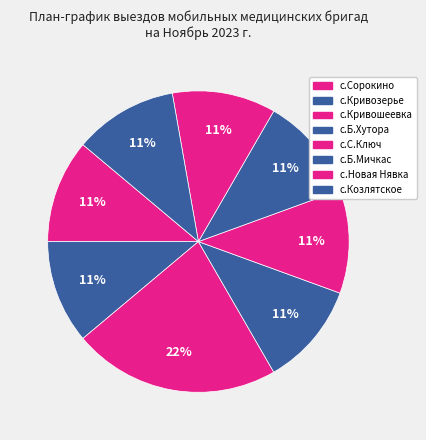

How many slices are in this pie chart?

8